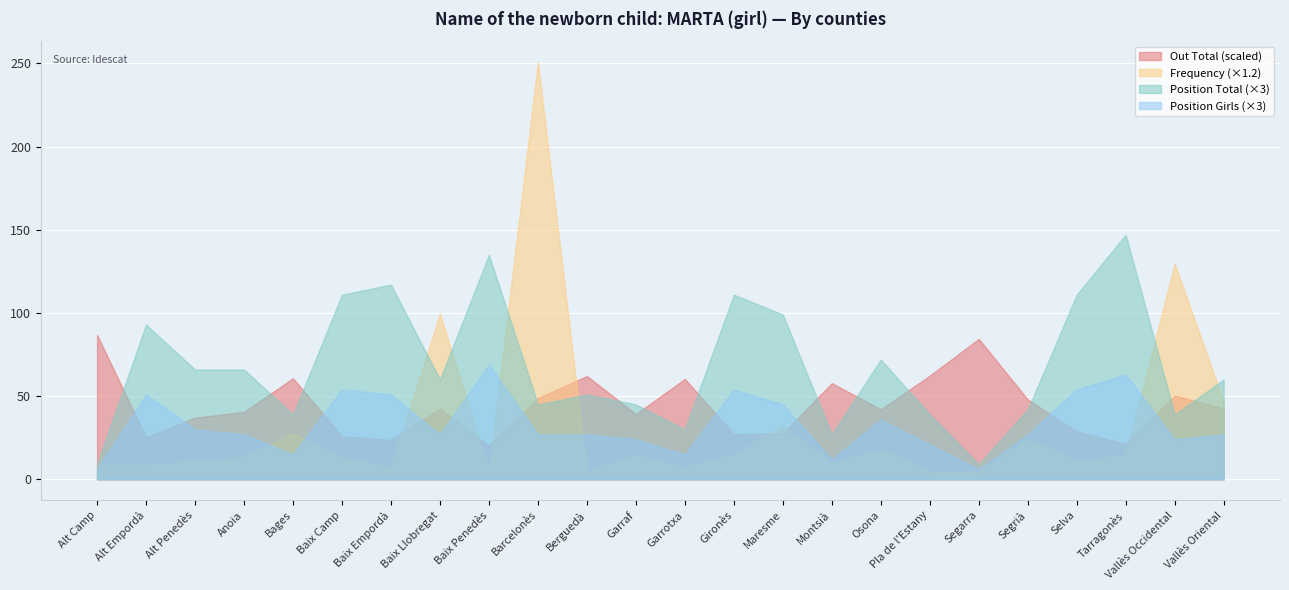

Which series has the widest spread of values?

Frequency (×1.2)